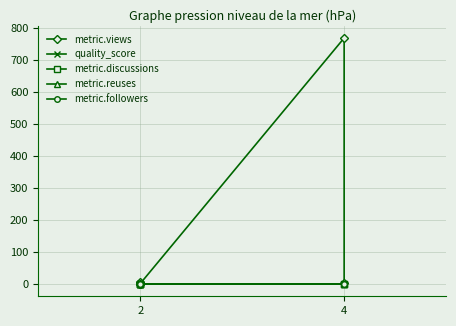

What are all the series names shown in the legend?

metric.views, quality_score, metric.discussions, metric.reuses, metric.followers